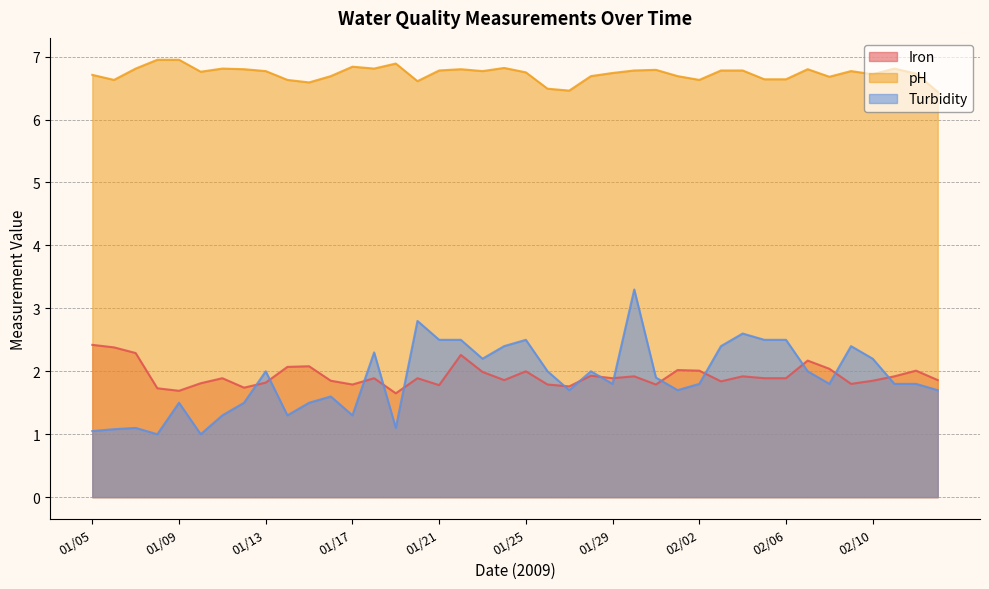

What is the difference between the maximum and minimum values in the Turbidity series?

2.3